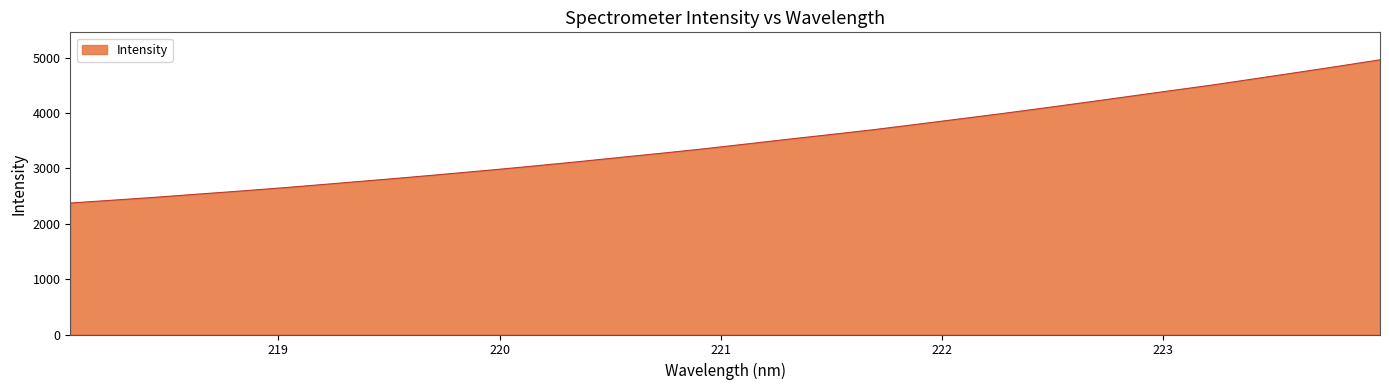

How many distinct data groups are displayed?

1